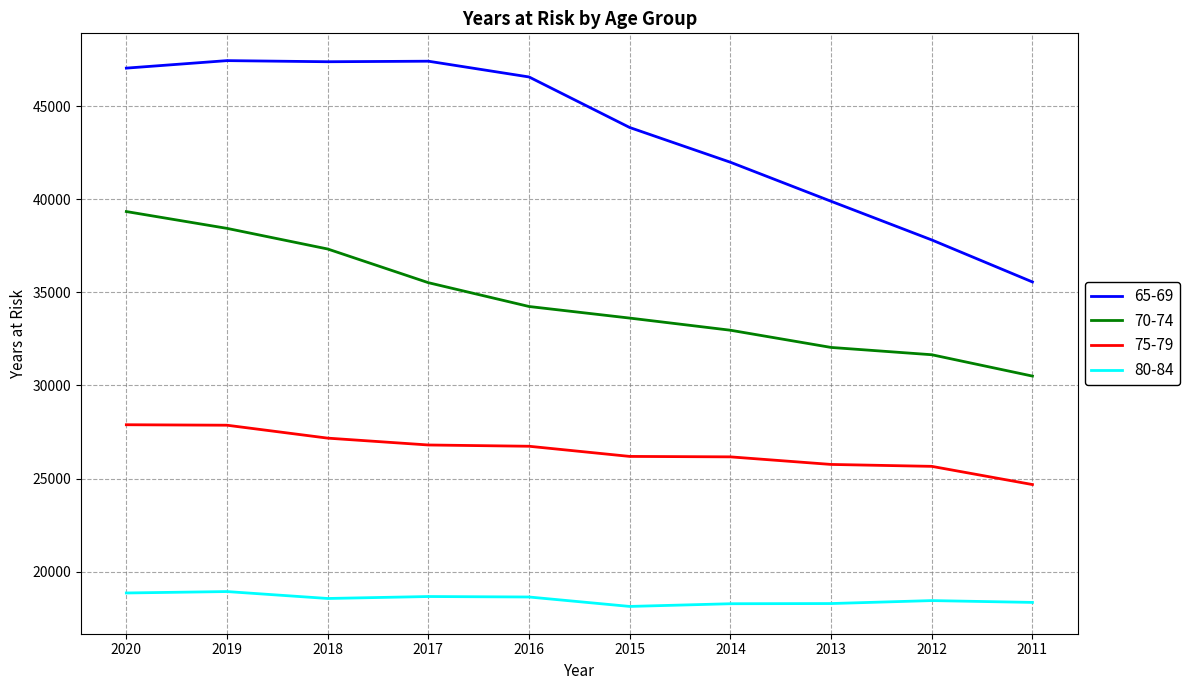

What is the total value across all series at 2016?

126191